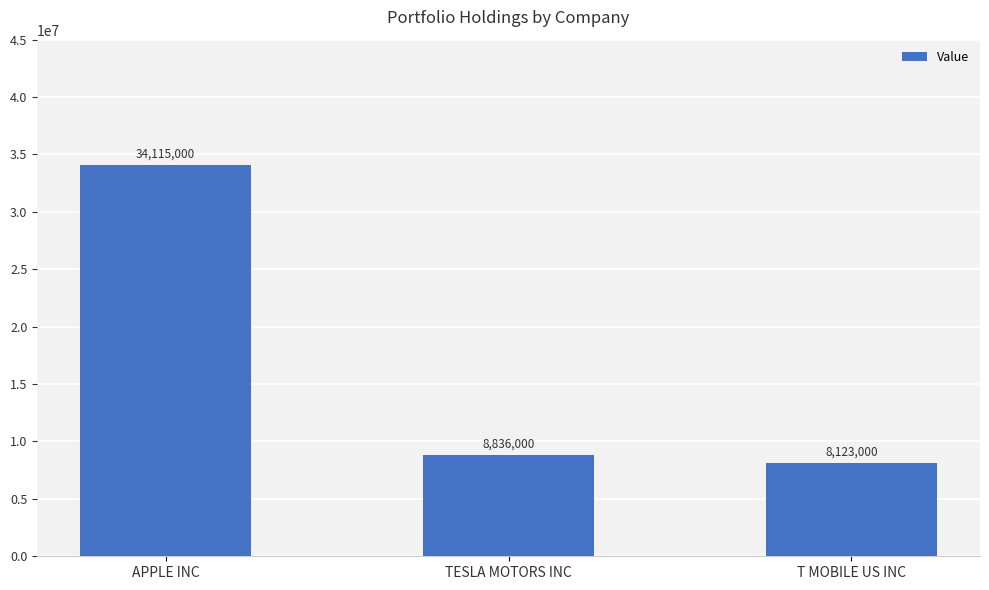

The value at T MOBILE US INC is 8123000. True or false?

True